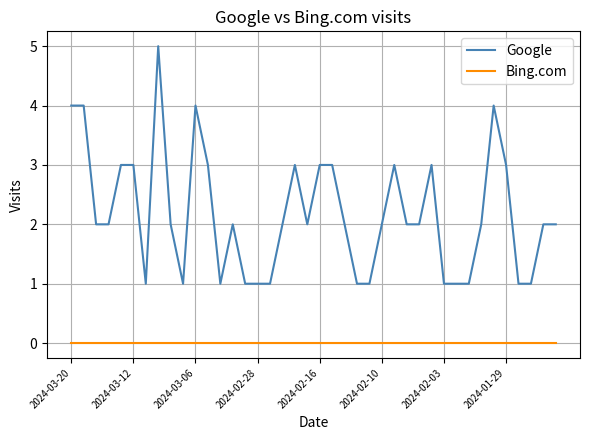

What are all the series names shown in the legend?

Google, Bing.com